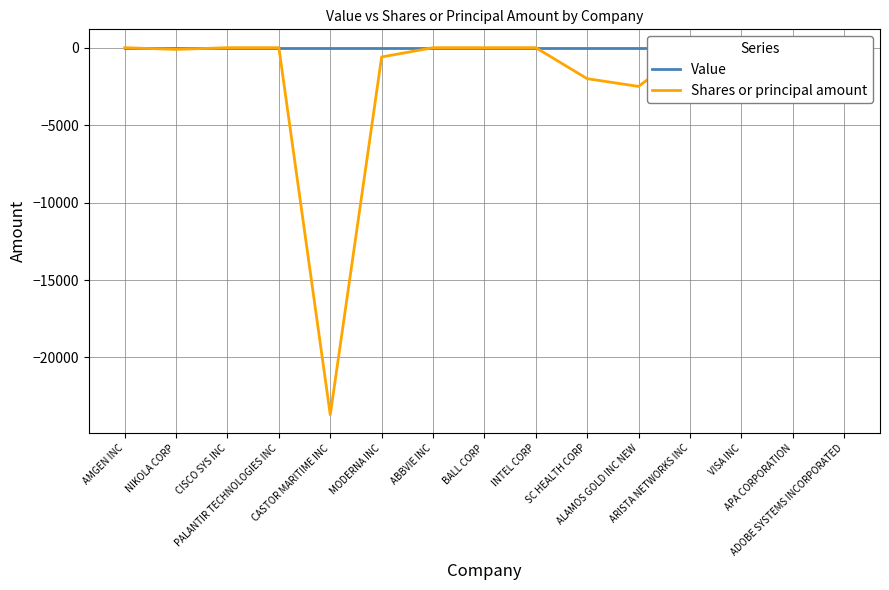

What is the approximate value of Shares or principal amount at MODERNA INC?

-600